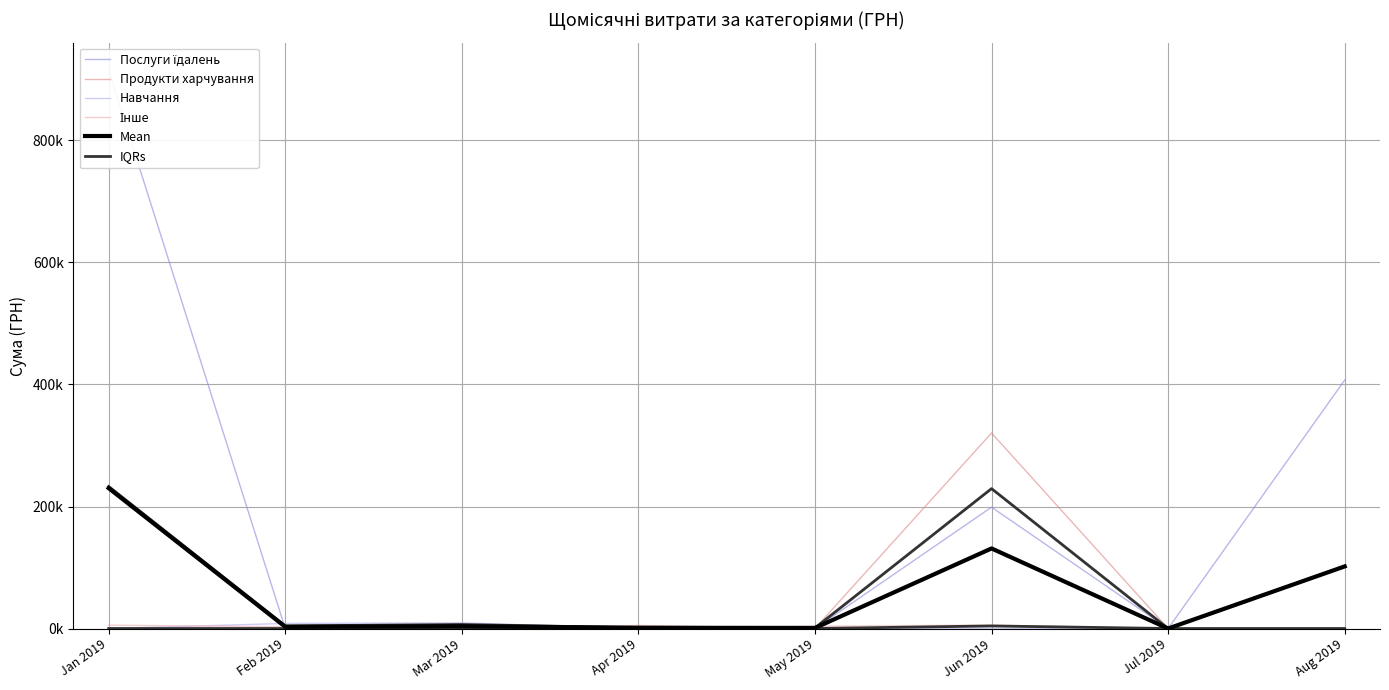

True or false: Mean and IQRs intersect in this chart.

False